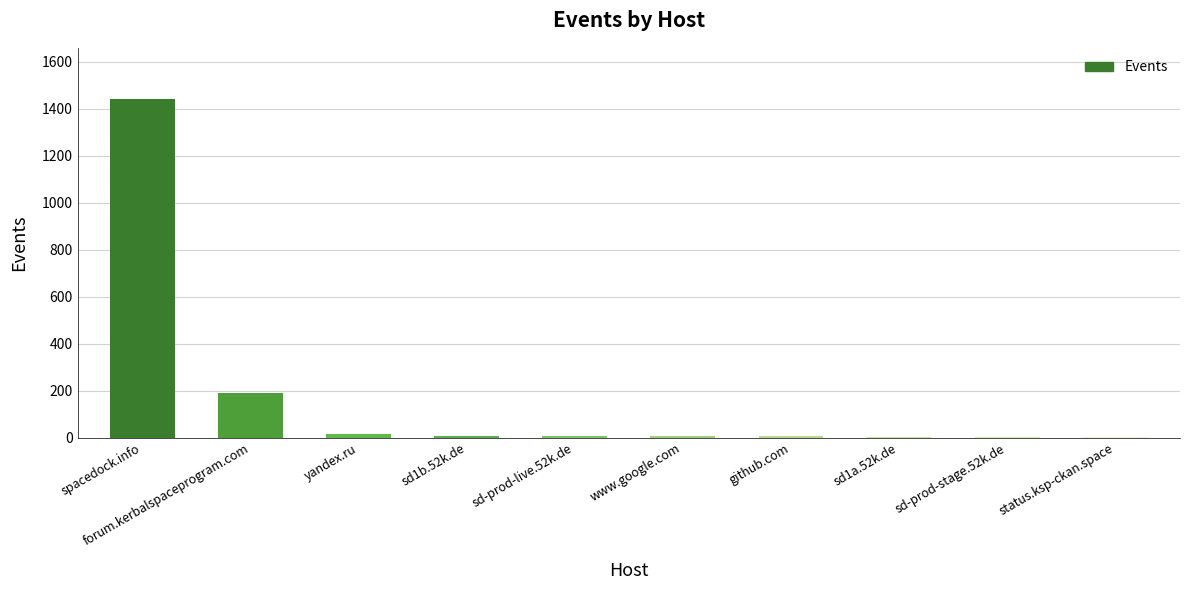

At which label is the value closest to 721?

forum.kerbalspaceprogram.com